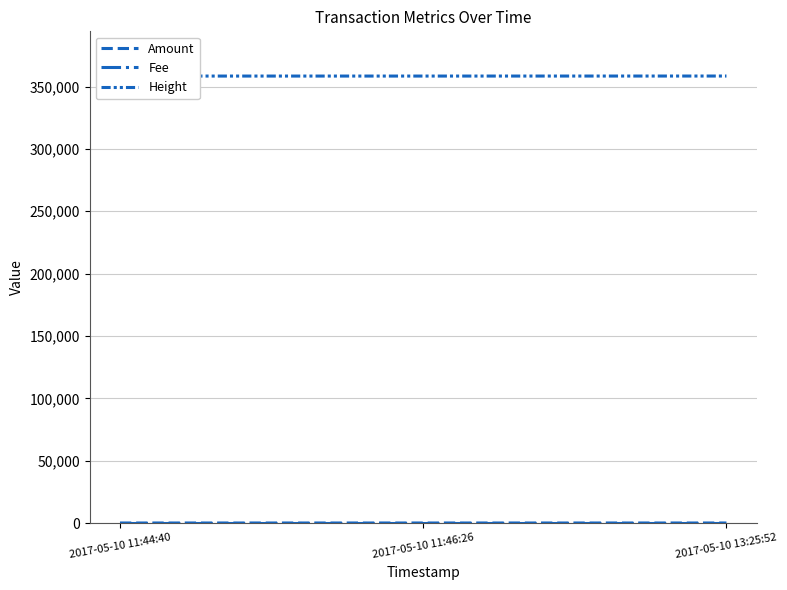

Which category has the lowest value across all series?

2017-05-10 11:46:26